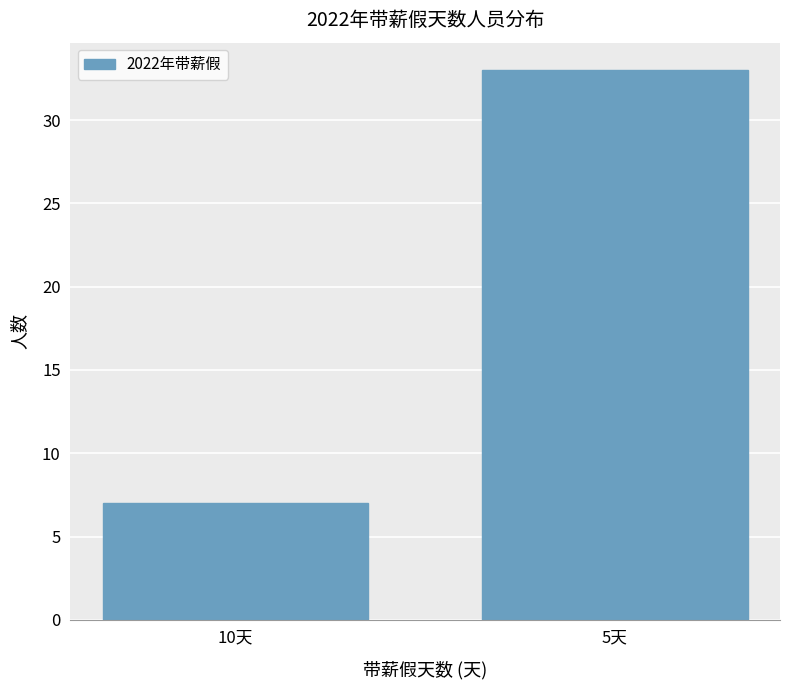

The chart shows a value of 7 at 10天. True or false?

True